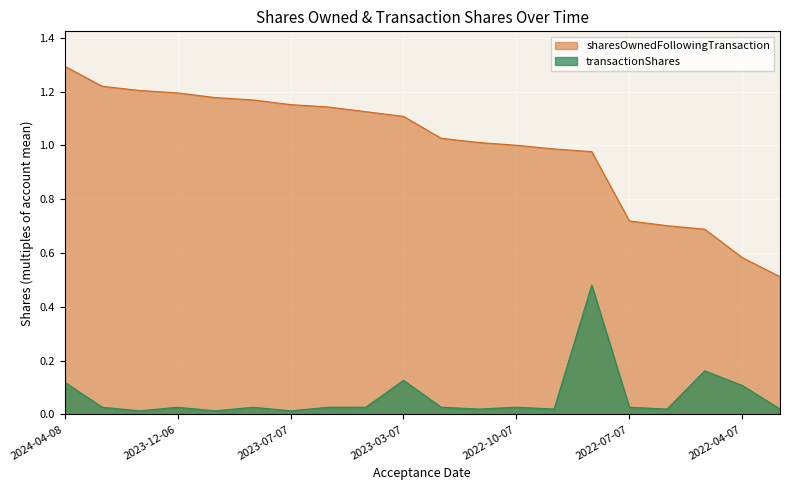

True or false: transactionShares and sharesOwnedFollowingTransaction cross at least once.

False